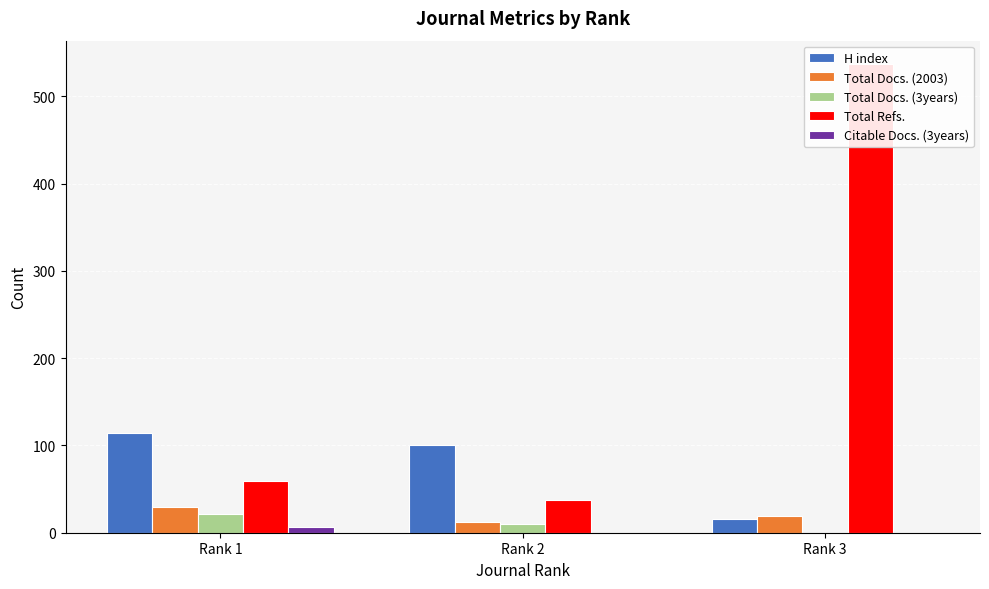

What is the average value of the H index series?

77